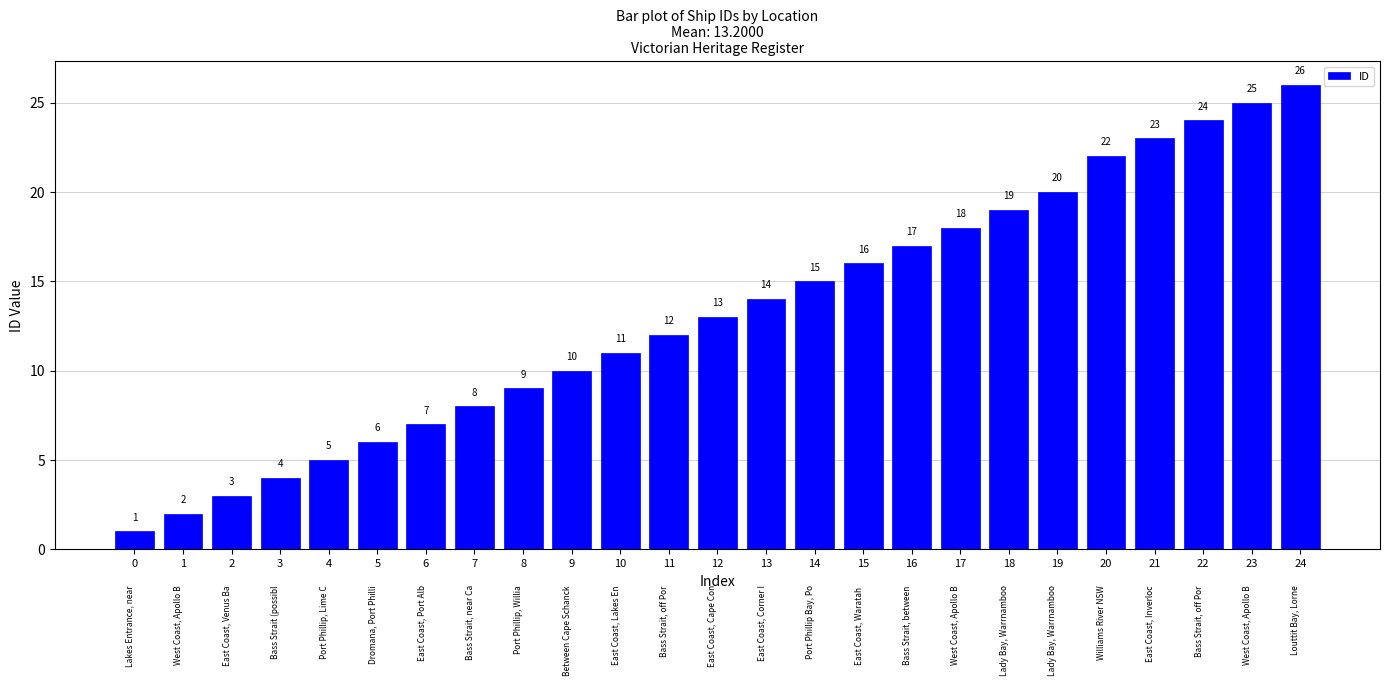

What is the sum of all values?

330